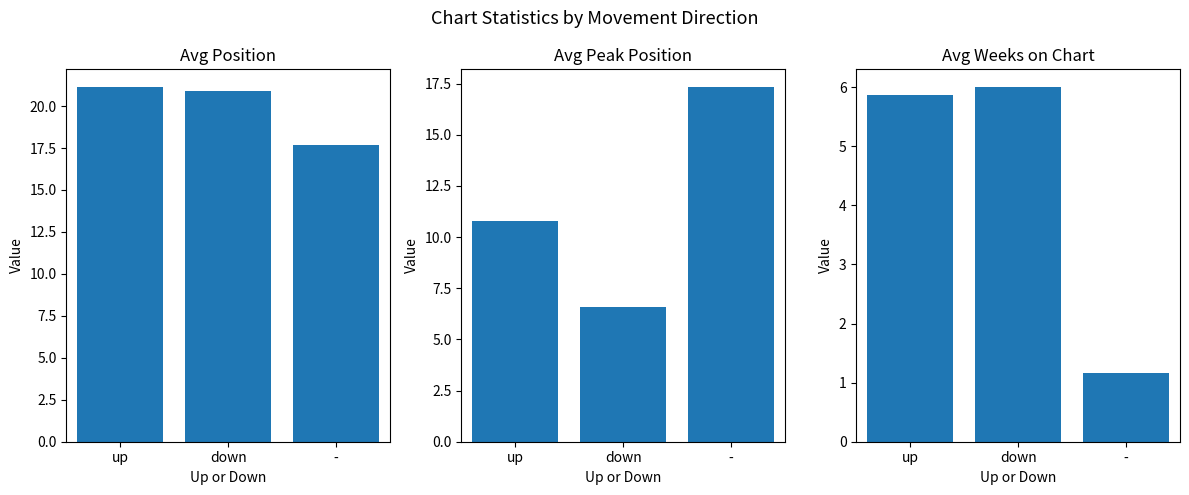

What position from the right is -?

1